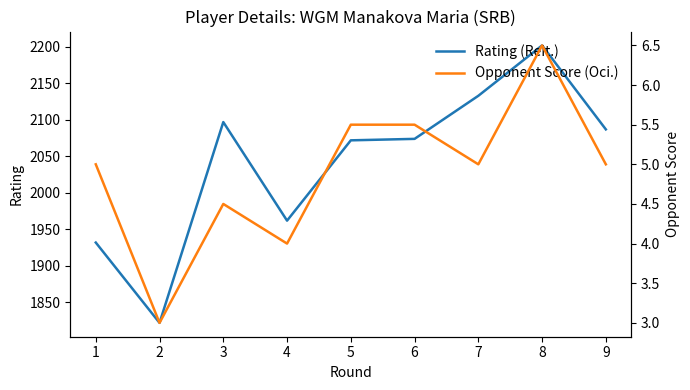

What are all the series names shown in the legend?

Rating (Reit.), Opponent Score (Oci.)